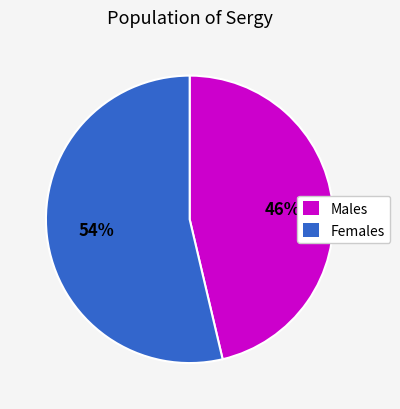

True or false: Males accounts for 46% of the total.

True